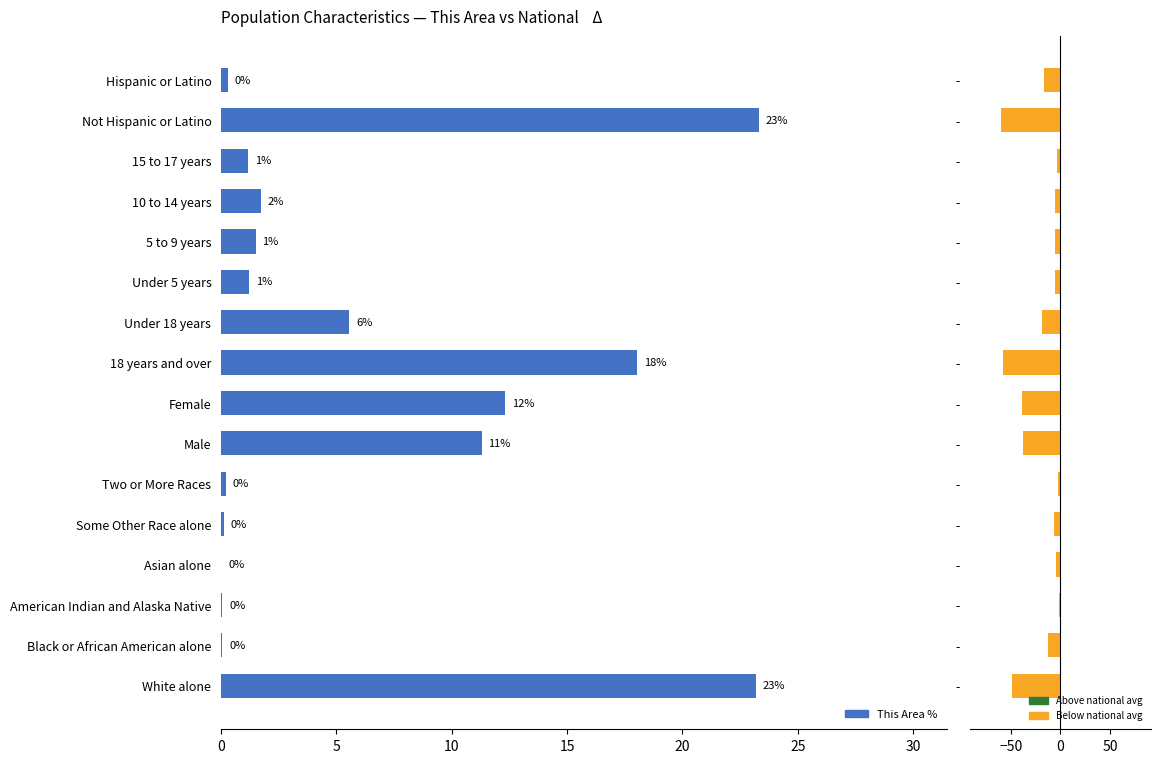

True or false: Δ (This Area − National) has a value of -2.0 at -.

False